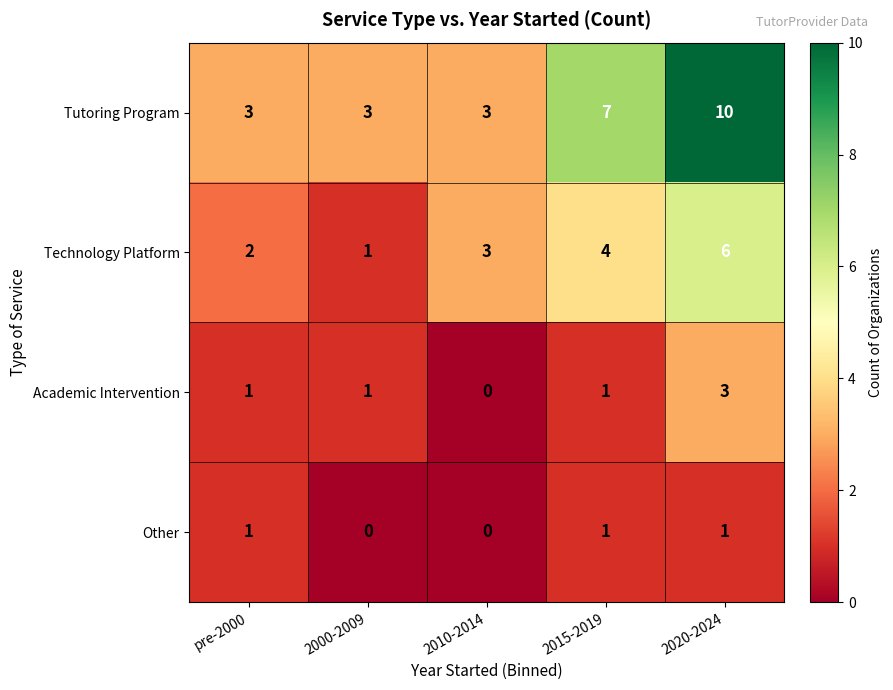

How many values in Academic Intervention are above zero?

4